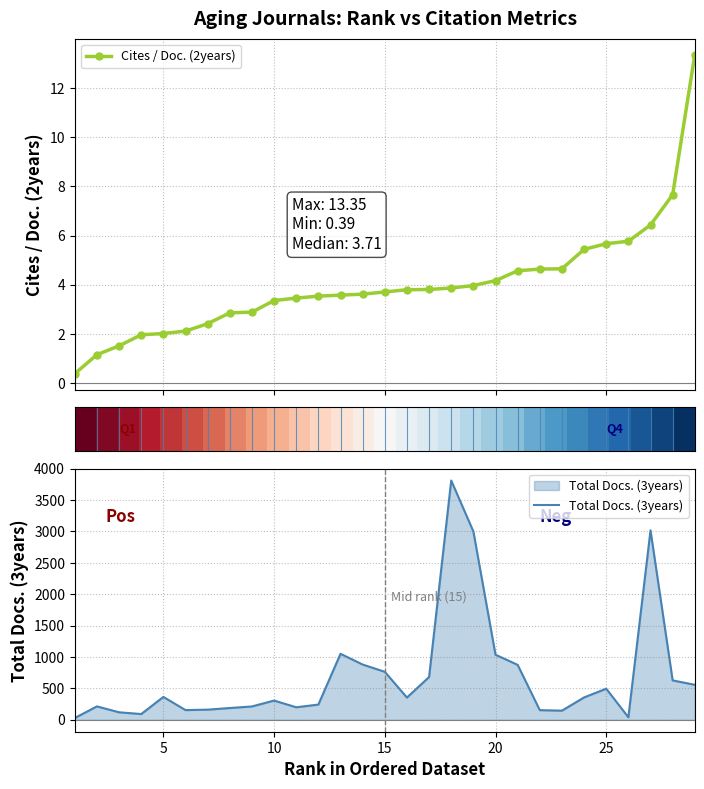

What is the lowest value of the Cites / Doc. (2years) series?

0.4